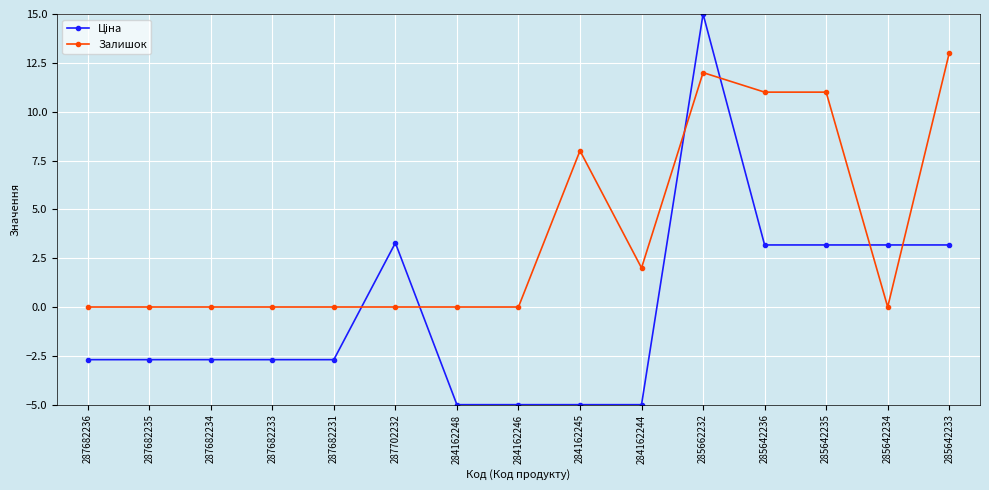

What is the spread (max minus min) of values at 287682231?

2.7